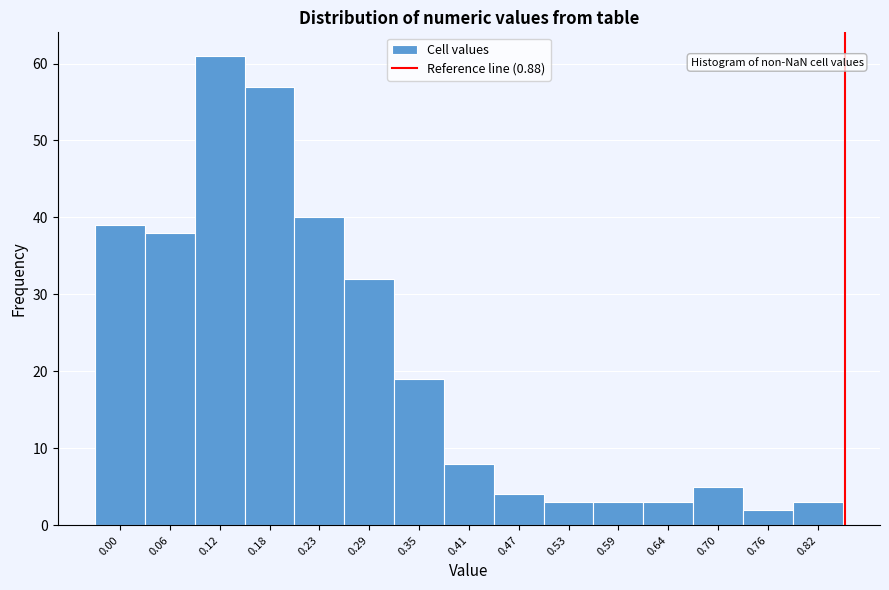

Reading right to left, transcribe all the data shown in this chart.

3	2	5	3	3	3	4	8	19	32	40	57	61	38	39